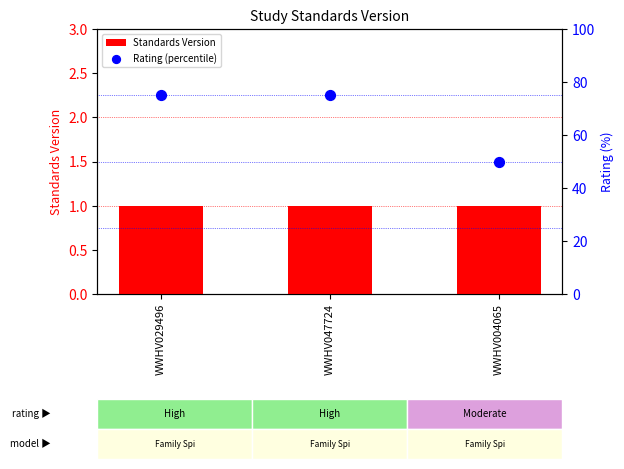

What is the total value across all series at WWHV029496?

76